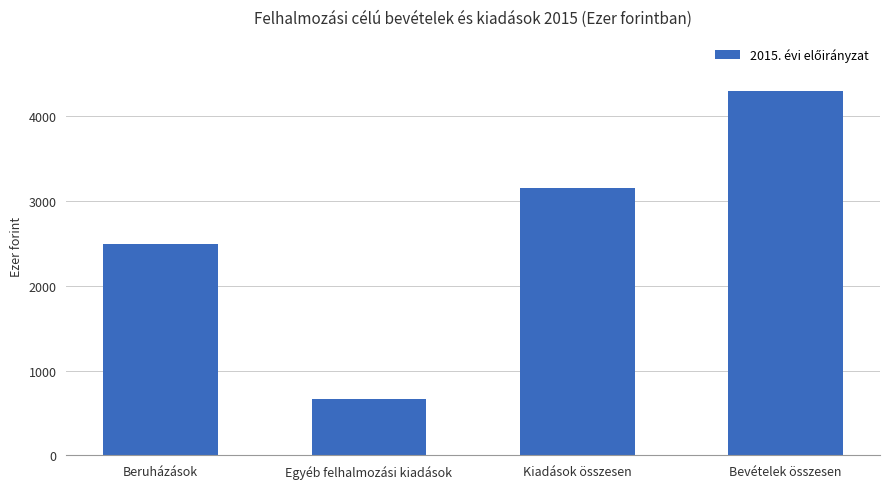

True or false: the data shows 720 at Beruházások.

False